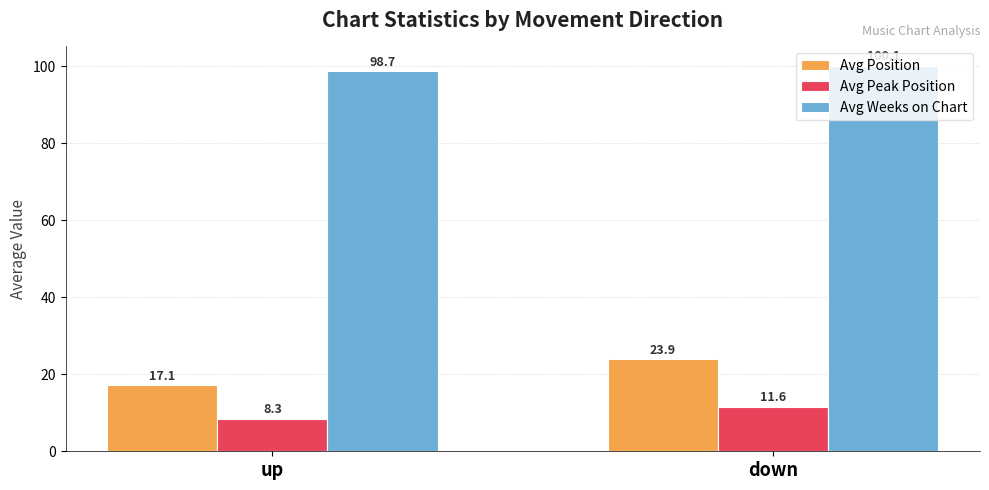

Where is Avg Position nearest to the value 20?

up